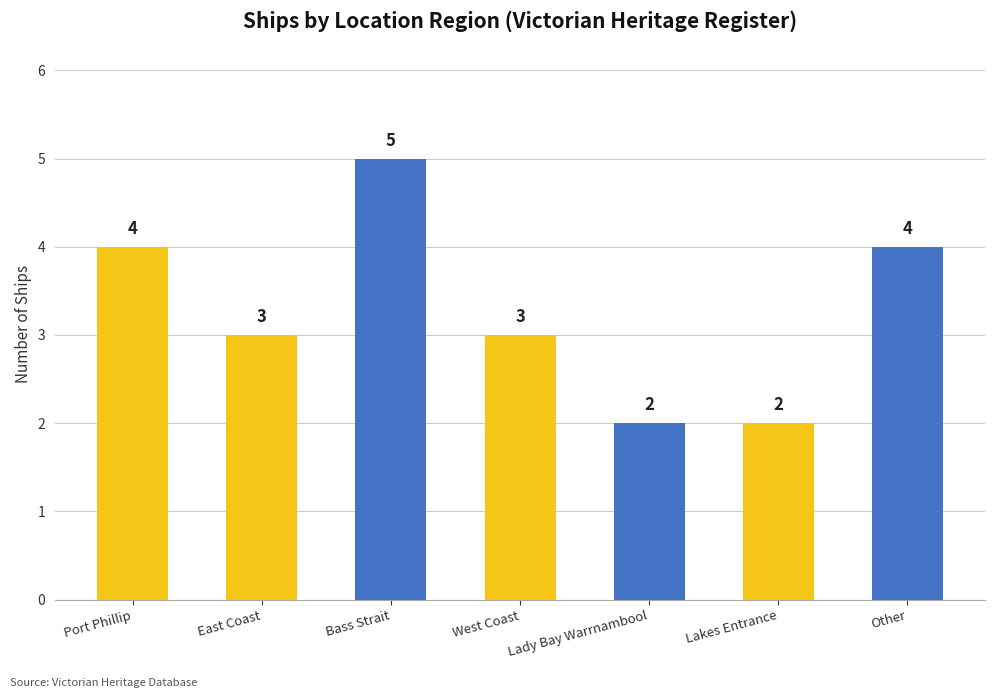

At which label does the data first exceed 3?

Port Phillip